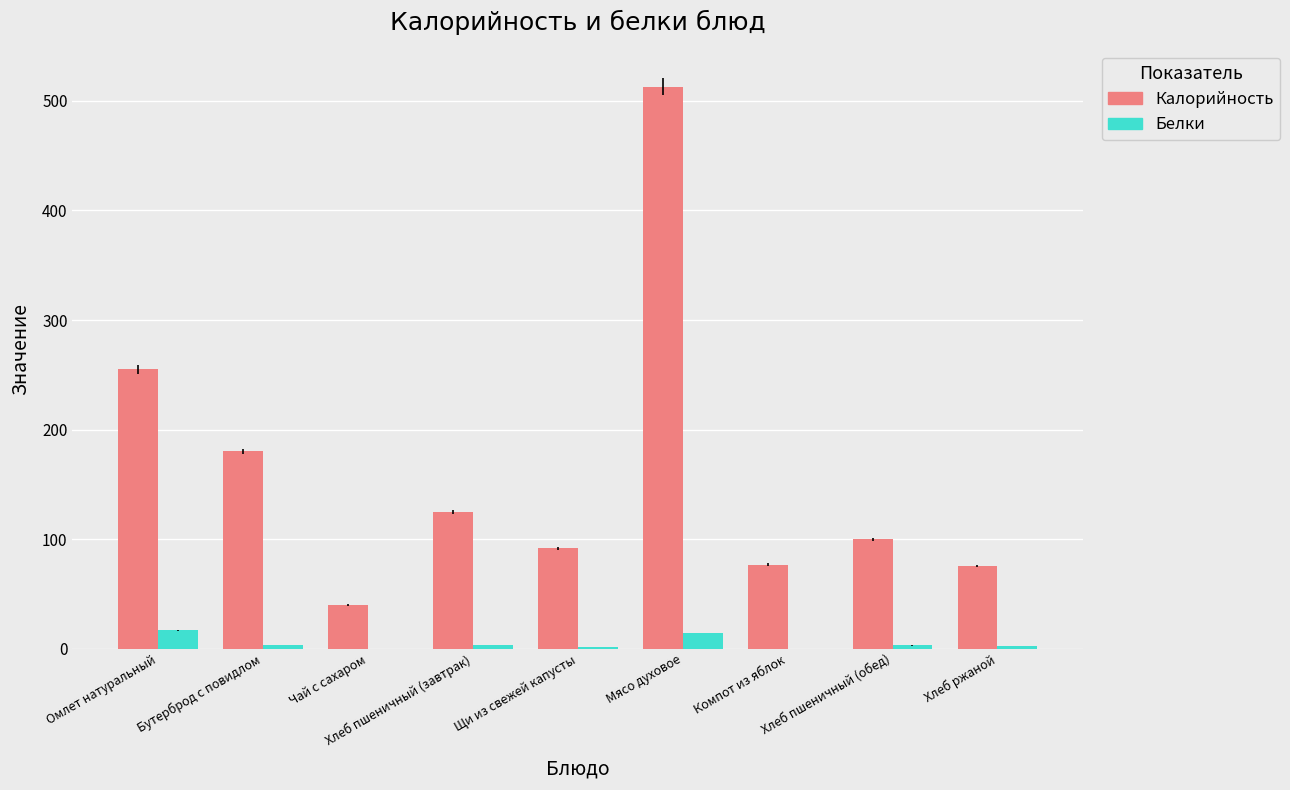

Which series has the largest total across all categories?

Калорийность